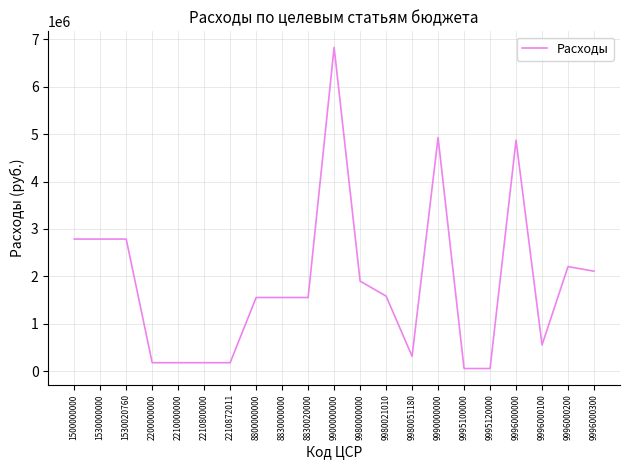

Which has a higher value, 9980000000 or 9996000000?

9996000000